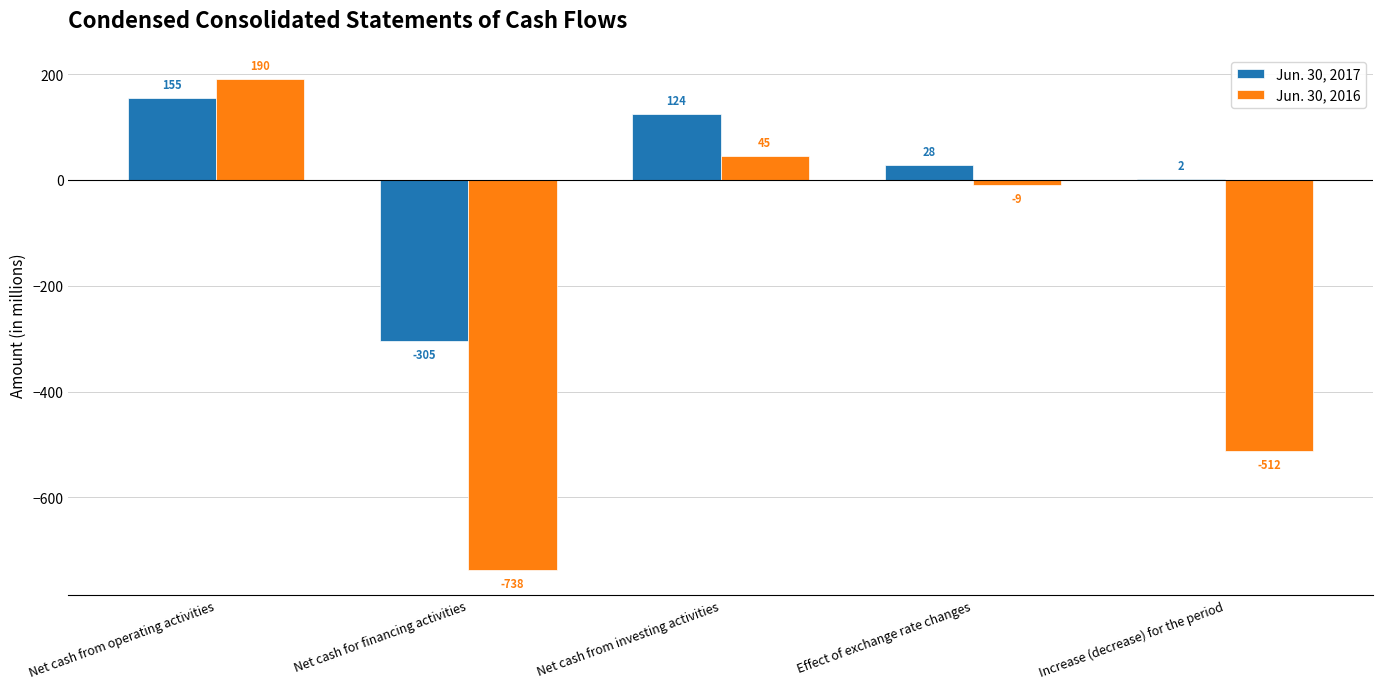

What is the sum of all Jun. 30, 2016 values?

-1024